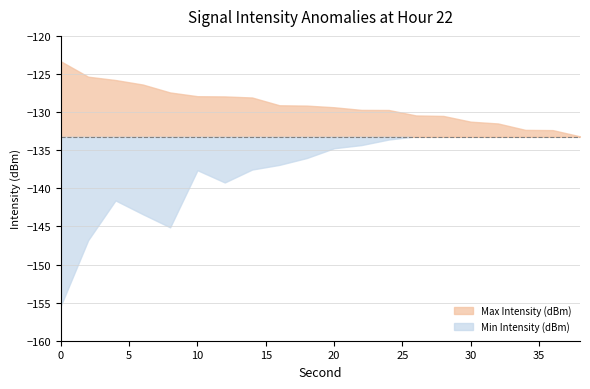

The Min Intensity (dBm) series shows -145.1 at 8. True or false?

True